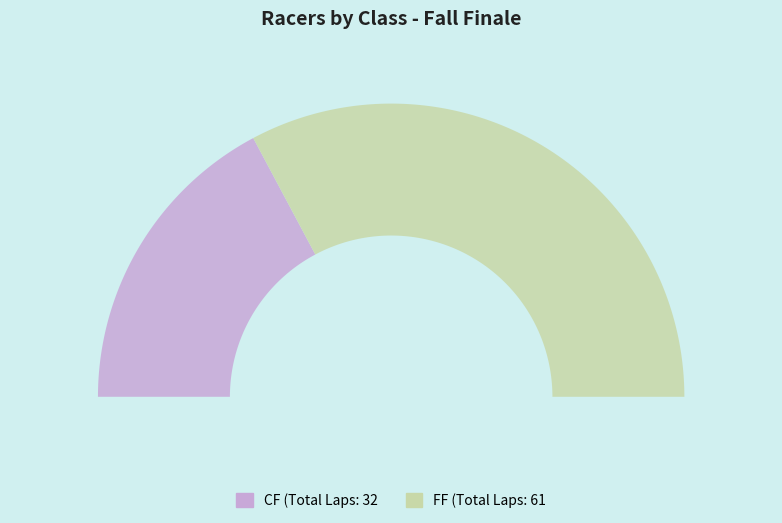

Count the number of slices in the pie.

2